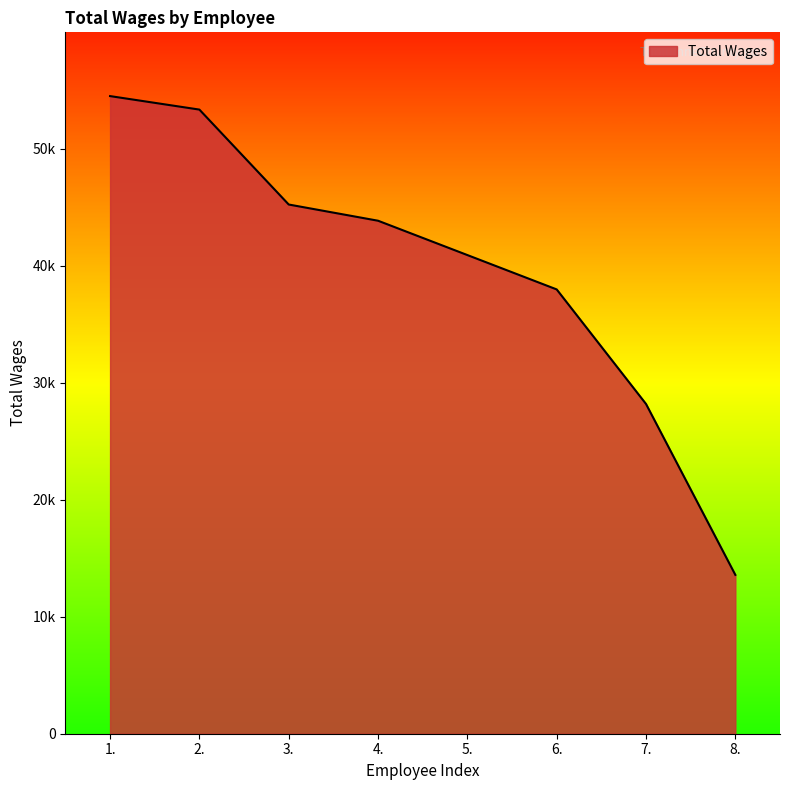

Does the chart have visible grid lines?

No